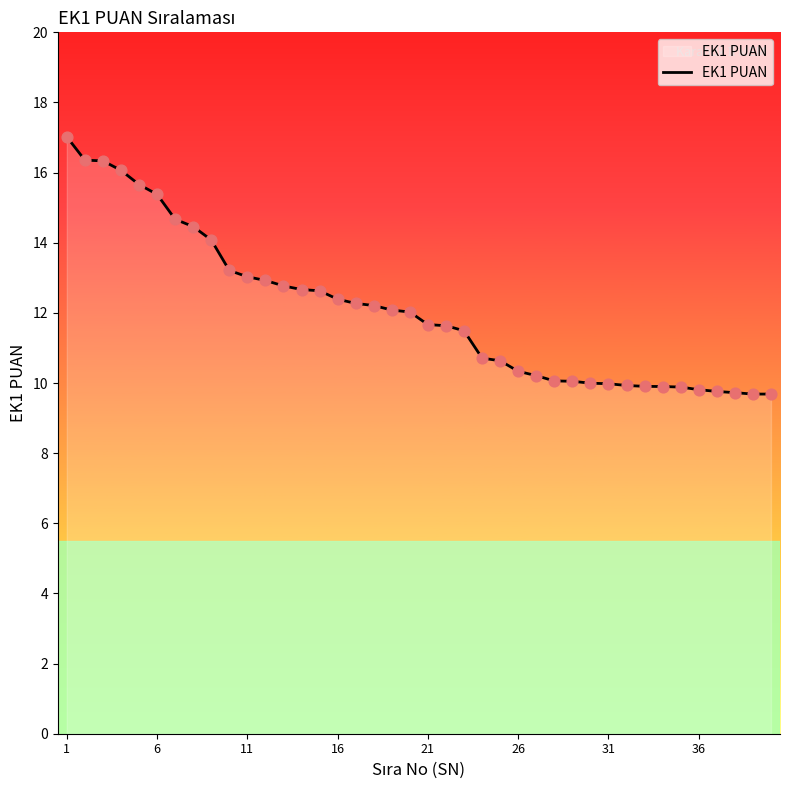

What is the smallest value displayed?

9.7